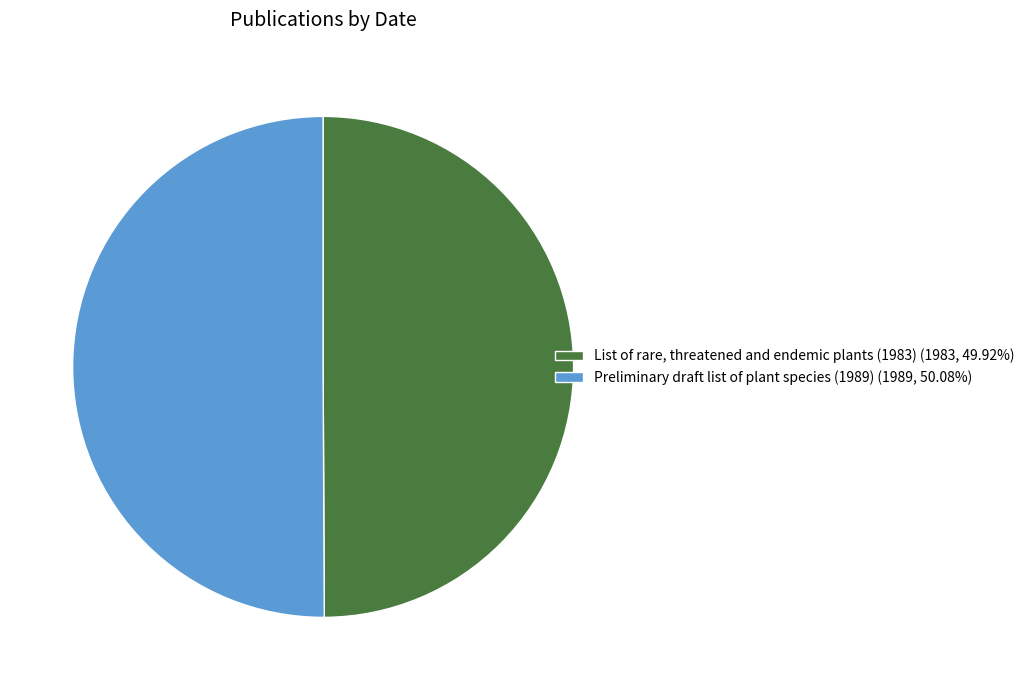

Combined, do List of rare, threatened and endemic plants (1983) (1983, 49.92%) and Preliminary draft list of plant species (1989) (1989, 50.08%) account for over 50%?

Yes